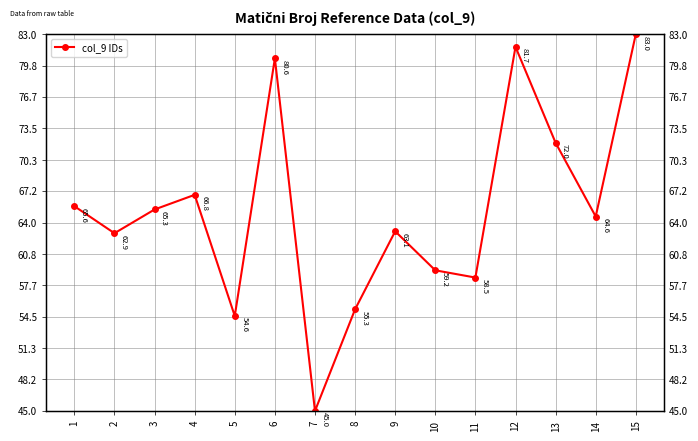

Reading left to right, extract all data points from this chart.

1=65.6	2=62.9	3=65.3	4=66.8	5=54.6	6=80.6	7=45.0	8=55.3	9=63.1	10=59.2	11=58.5	12=81.7	13=72.0	14=64.6	15=83.0